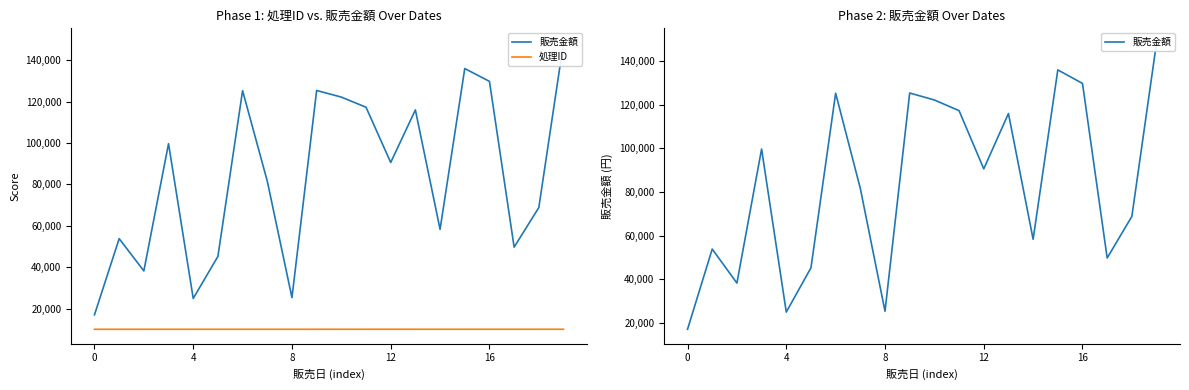

True or false: 販売金額 and 処理ID cross at least once.

False